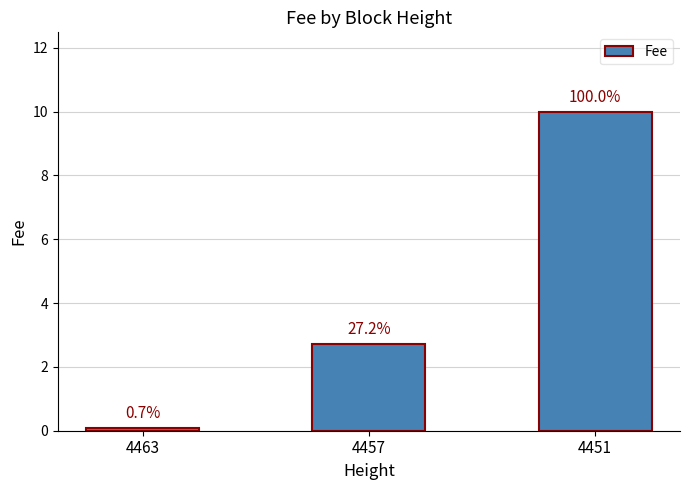

Reading left to right, extract all data points from this chart.

0.1	2.7	10.0